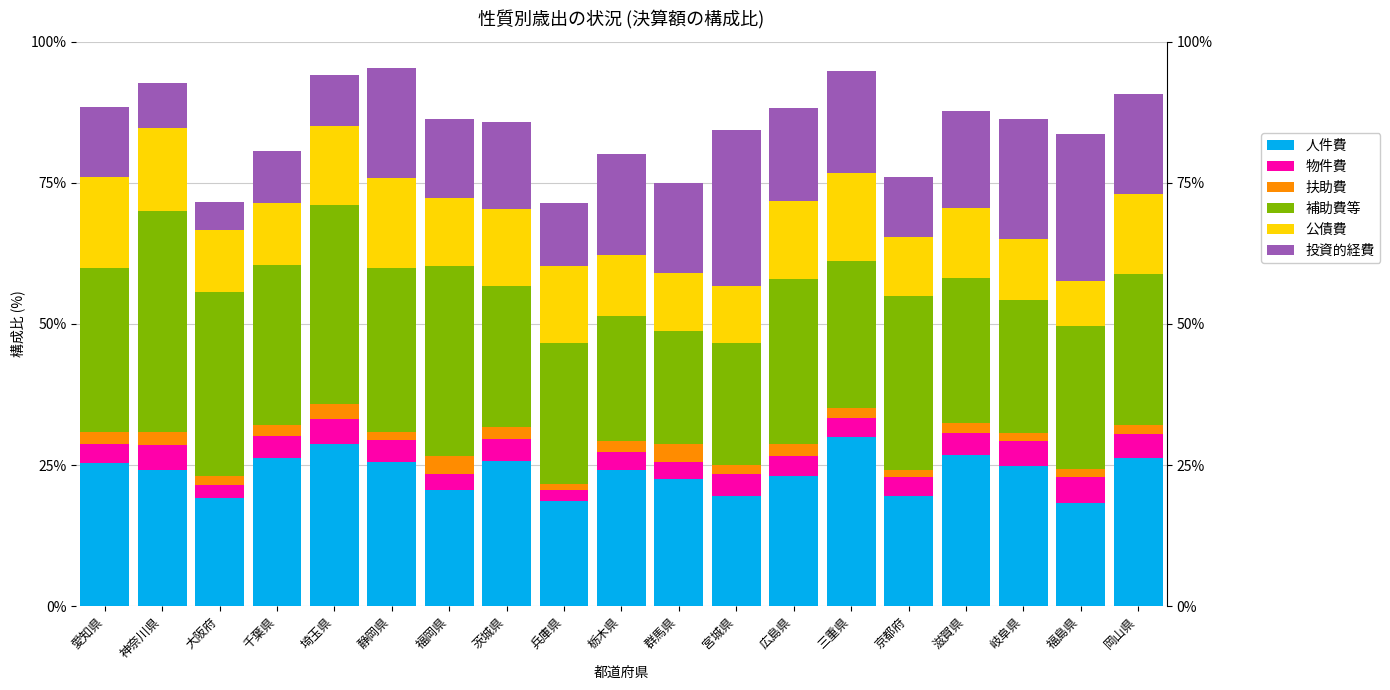

At which label does 人件費 reach its minimum?

福島県